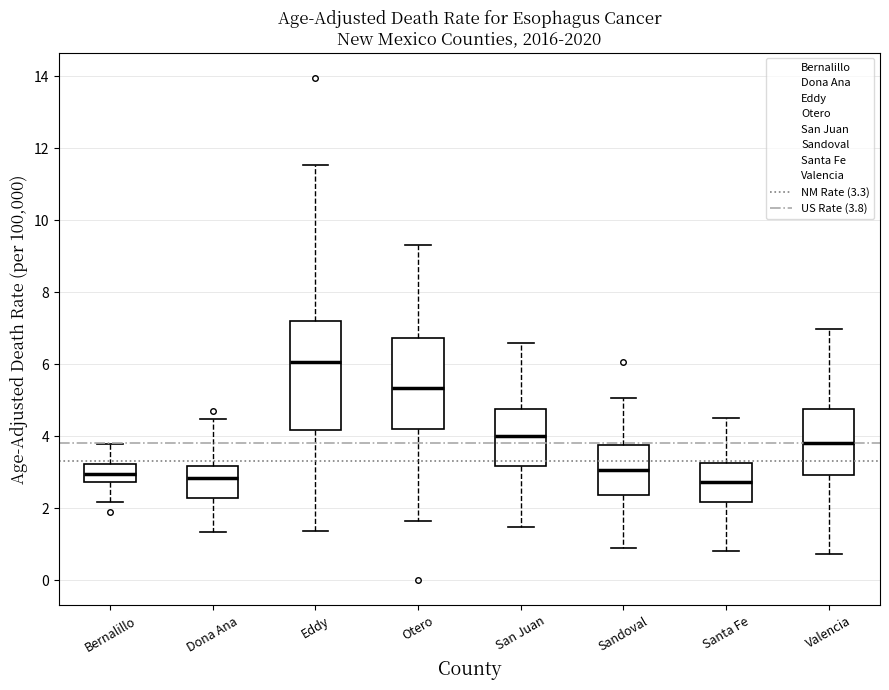

Comparing the boxes themselves (not the whiskers), which one is the tallest?

Eddy